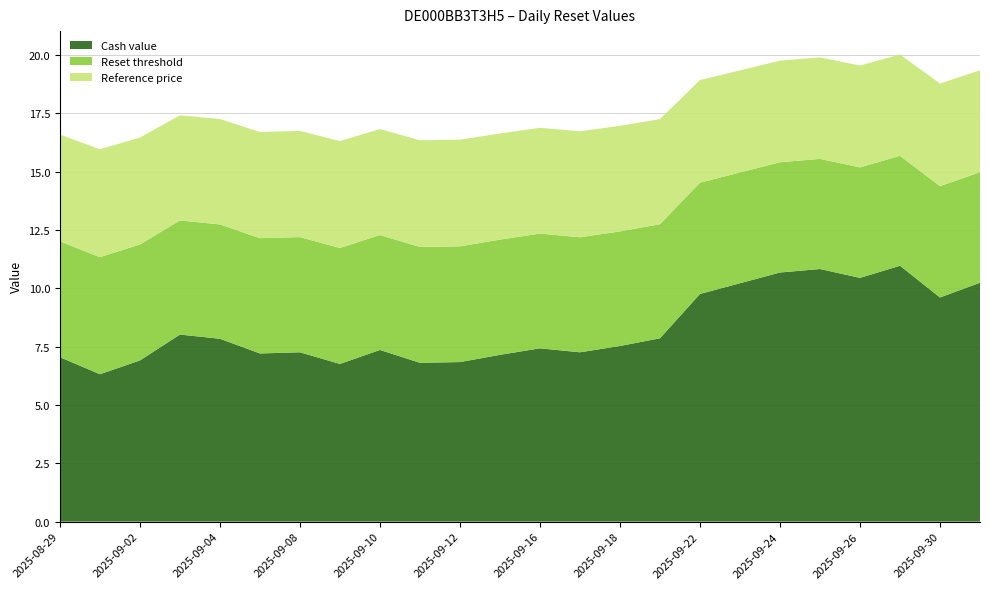

Reading right to left, extract all data points from this chart.

Cash value: 2025-10-01=10.2	2025-09-30=9.6	2025-09-29=11.0	2025-09-26=10.4	2025-09-25=10.8	2025-09-24=10.7	2025-09-23=10.2	2025-09-22=9.8	2025-09-19=7.9	2025-09-18=7.5	2025-09-17=7.3	2025-09-16=7.4	2025-09-15=7.2	2025-09-12=6.8	2025-09-11=6.8	2025-09-10=7.4	2025-09-09=6.8	2025-09-08=7.3	2025-09-05=7.2	2025-09-04=7.8	2025-09-03=8.0	2025-09-02=6.9	2025-09-01=6.3	2025-08-29=7.0
Reset threshold: 2025-10-01=4.7	2025-09-30=4.8	2025-09-29=4.7	2025-09-26=4.7	2025-09-25=4.7	2025-09-24=4.7	2025-09-23=4.7	2025-09-22=4.8	2025-09-19=4.9	2025-09-18=4.9	2025-09-17=4.9	2025-09-16=4.9	2025-09-15=4.9	2025-09-12=5.0	2025-09-11=5.0	2025-09-10=4.9	2025-09-09=5.0	2025-09-08=4.9	2025-09-05=4.9	2025-09-04=4.9	2025-09-03=4.9	2025-09-02=5.0	2025-09-01=5.0	2025-08-29=5.0
Reference price: 2025-10-01=4.4	2025-09-30=4.4	2025-09-29=4.3	2025-09-26=4.4	2025-09-25=4.4	2025-09-24=4.4	2025-09-23=4.4	2025-09-22=4.4	2025-09-19=4.5	2025-09-18=4.5	2025-09-17=4.5	2025-09-16=4.5	2025-09-15=4.6	2025-09-12=4.6	2025-09-11=4.6	2025-09-10=4.5	2025-09-09=4.6	2025-09-08=4.6	2025-09-05=4.6	2025-09-04=4.5	2025-09-03=4.5	2025-09-02=4.6	2025-09-01=4.6	2025-08-29=4.6